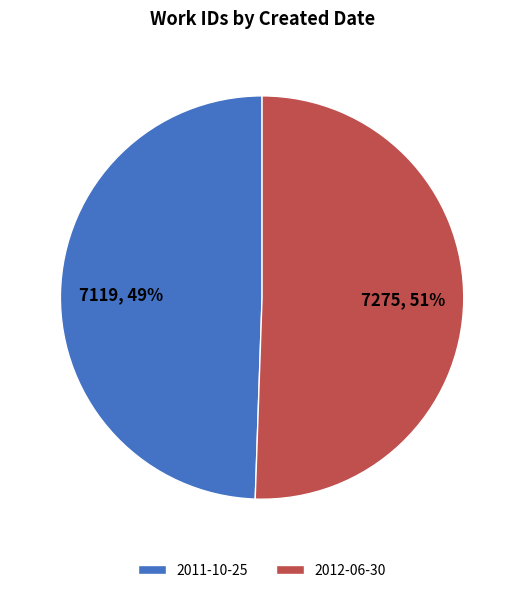

Which has a higher value, 2012-06-30 or 2011-10-25?

2012-06-30